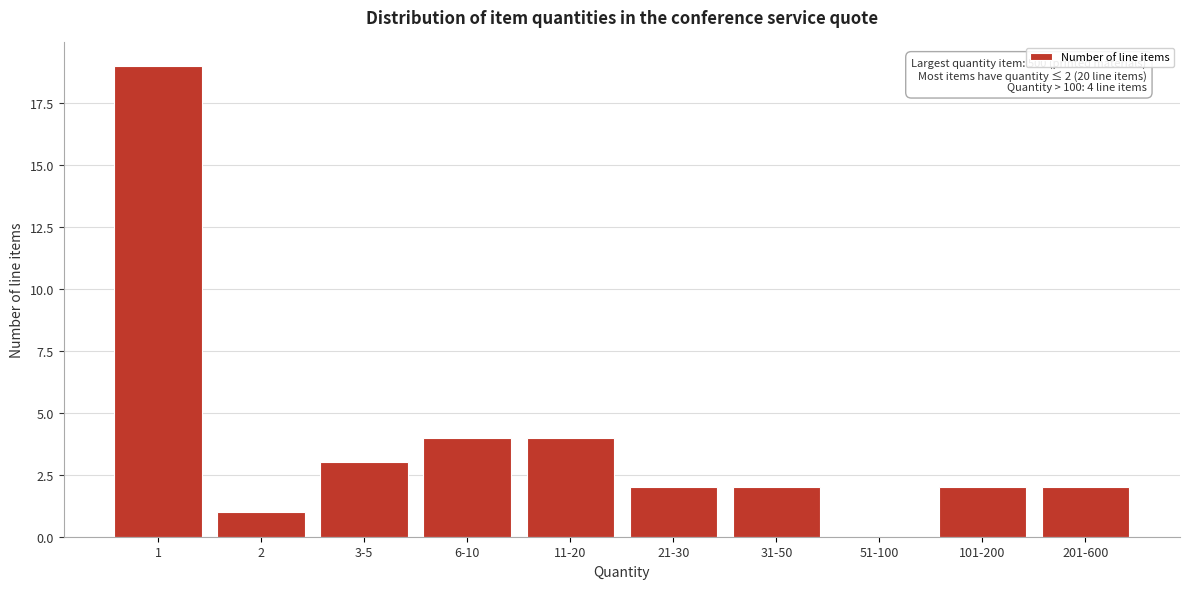

Reading right to left, extract all data points from this chart.

201-600=2	101-200=2	51-100=0	31-50=2	21-30=2	11-20=4	6-10=4	3-5=3	2=1	1=19